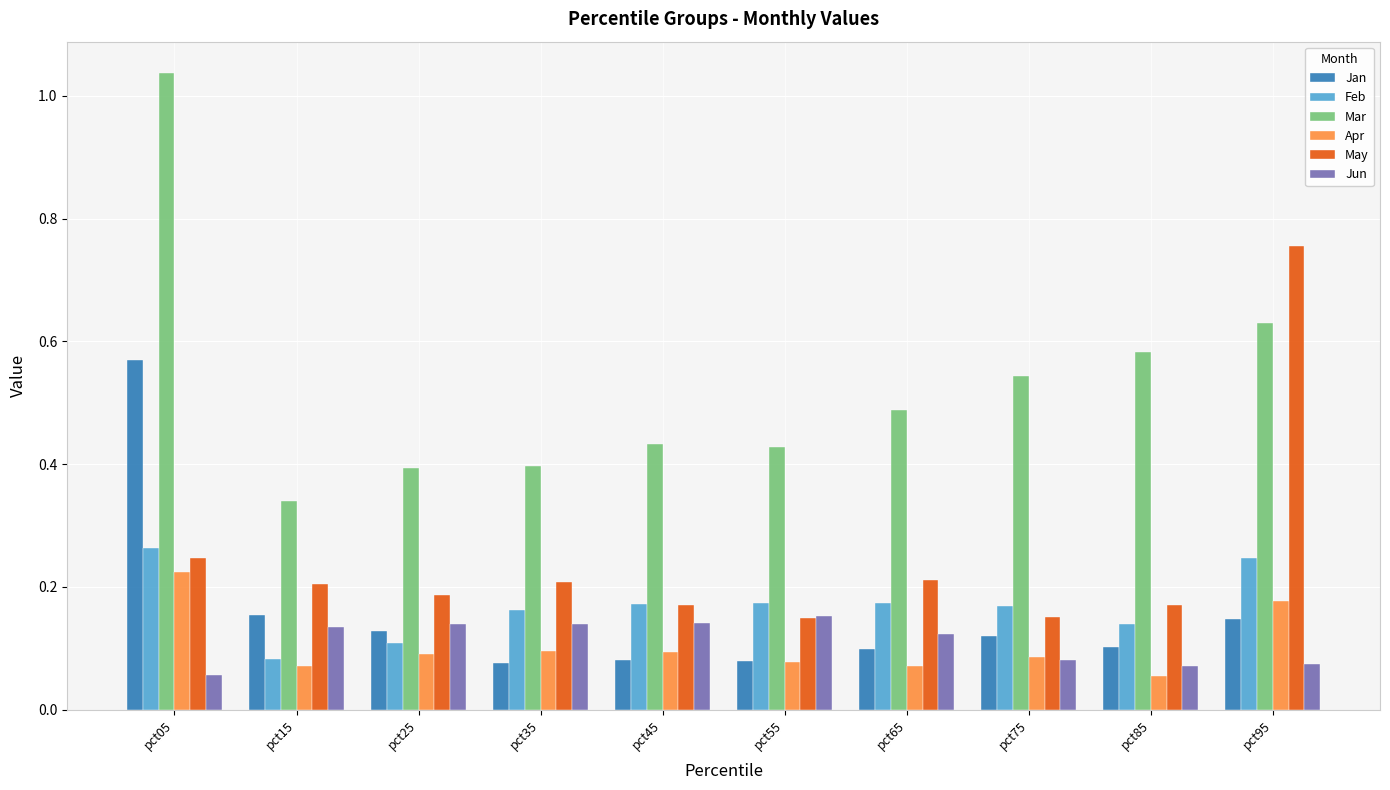

What is the sum of the Mar values at pct05 and pct15?

1.4